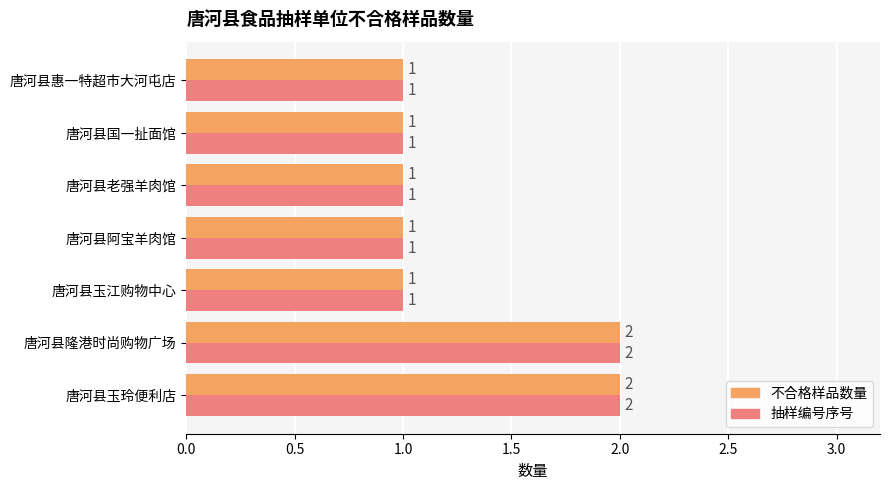

What is the sum of all 不合格样品数量 values?

9